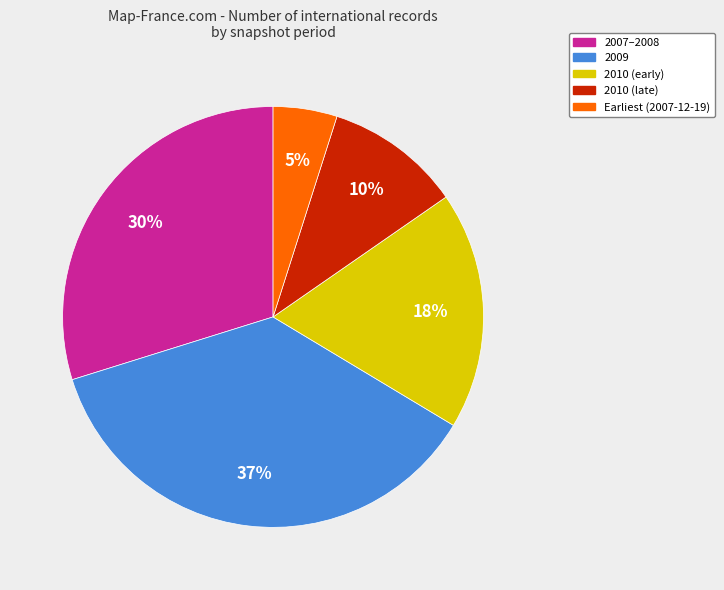

To the nearest percent, what is the difference between the largest and smallest slice percentages?

32%